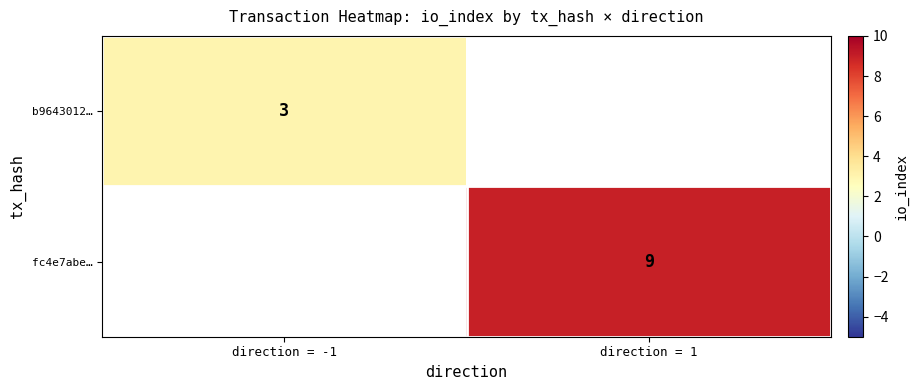

True or false: fc4e7abe… has a value of 9 at direction = 1.

True